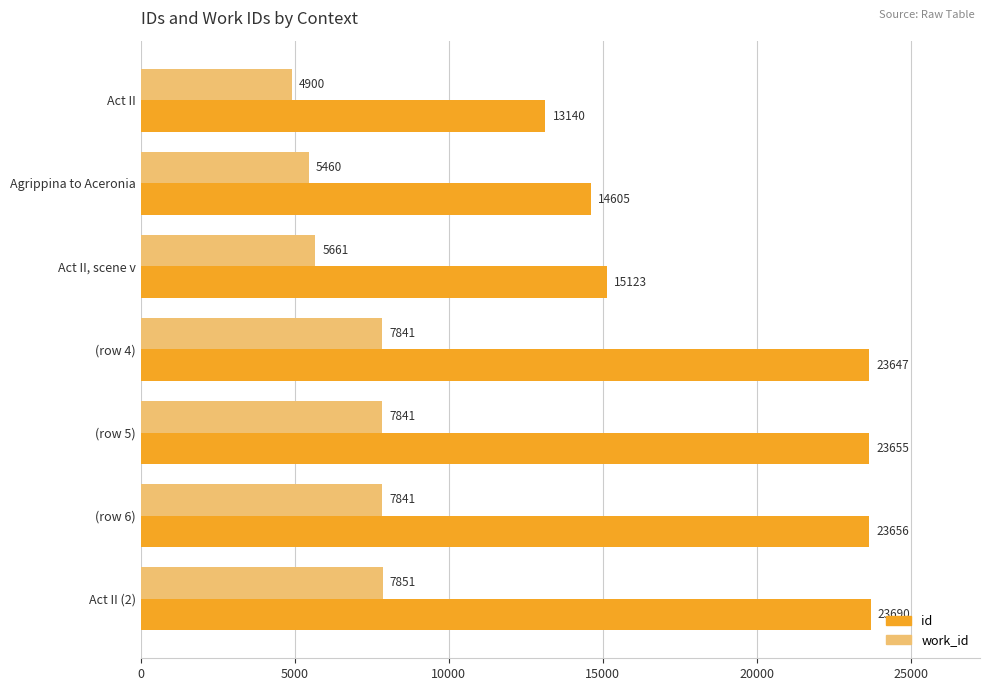

Which category has the lowest value across all series?

Act II